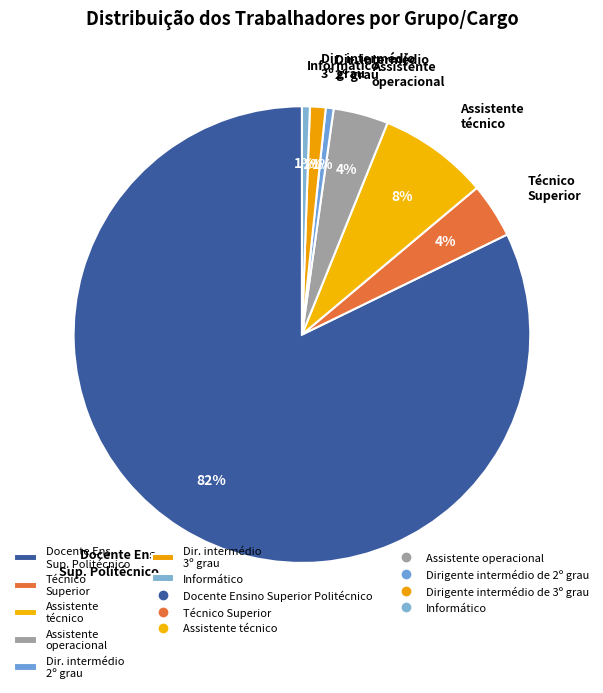

True or false: Informático accounts for 11% of the total.

False